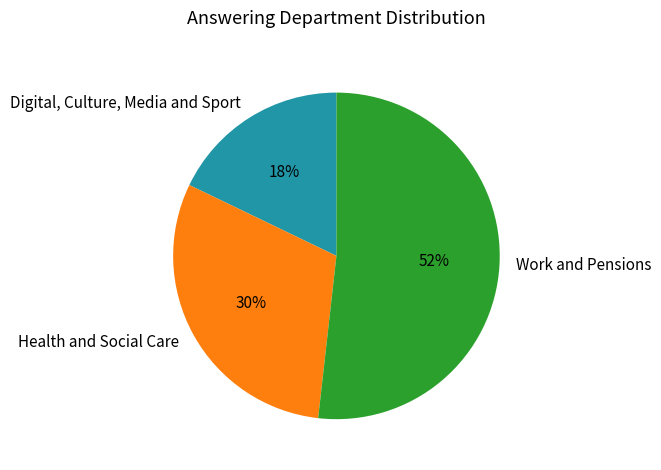

To the nearest percent, what percentage of the pie is Health and Social Care?

30%